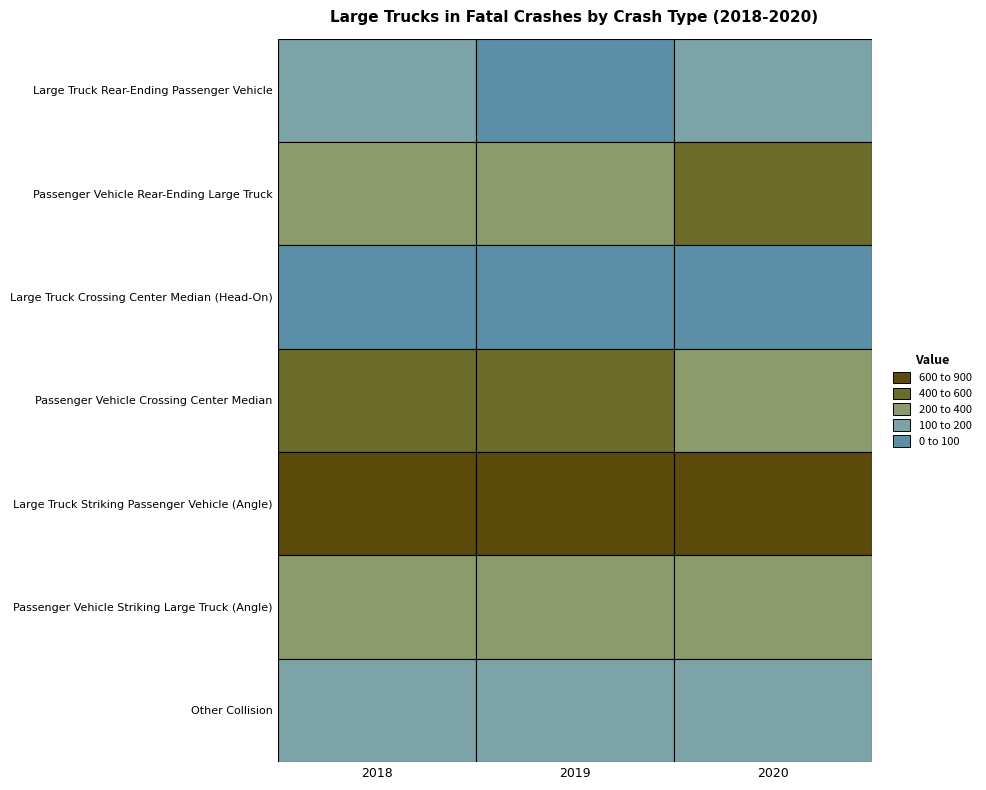

Count the Passenger Vehicle Striking Large Truck (Angle) values in the range 393 to 398.

3